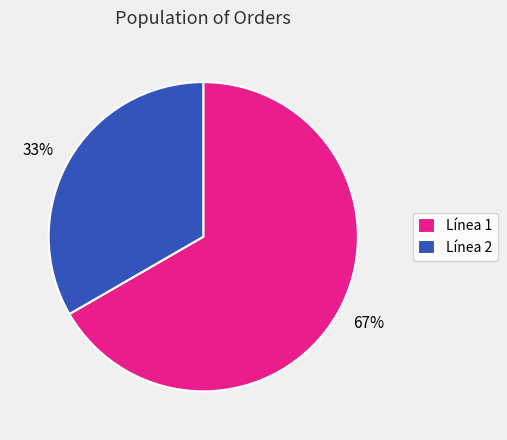

Between Línea 2 and Línea 1, which is larger?

Línea 1